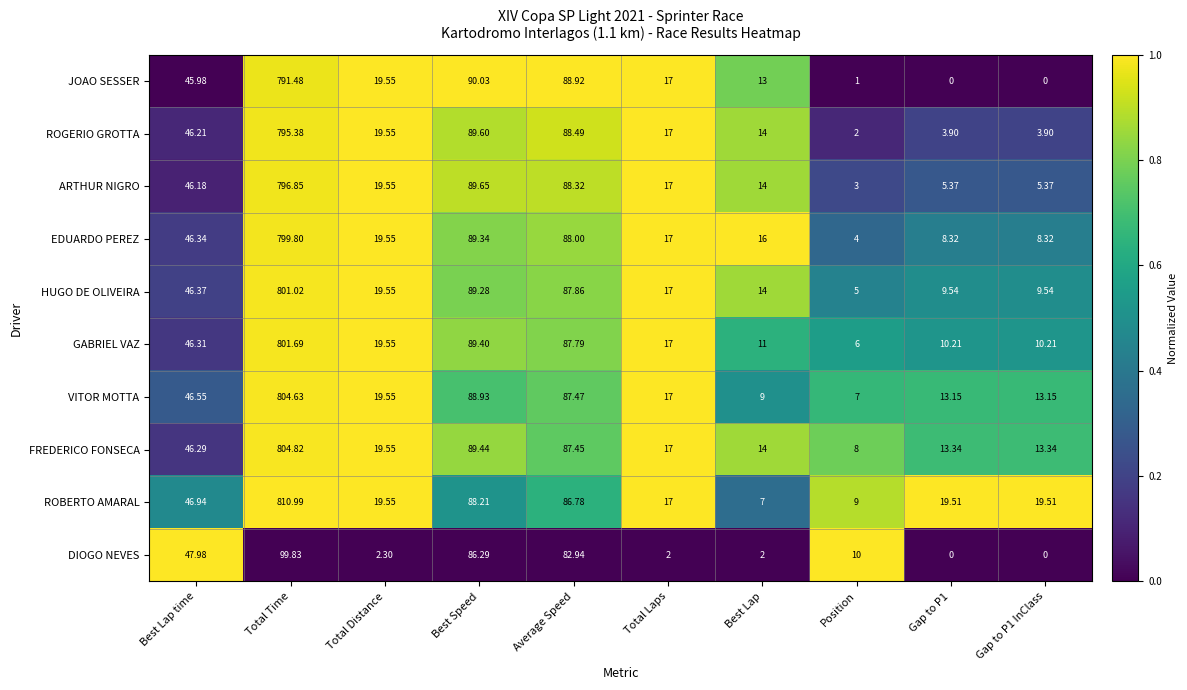

Which series has the largest total across all categories?

ROBERTO AMARAL